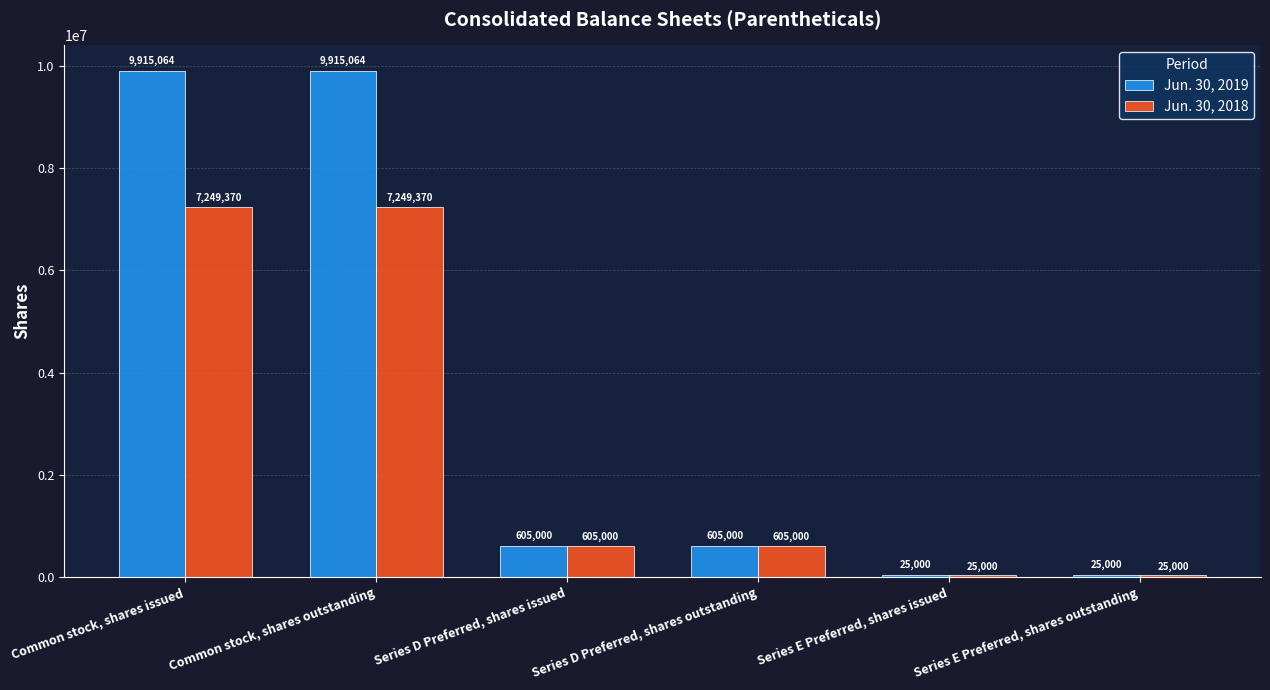

What is the maximum value for Jun. 30, 2018?

7249370